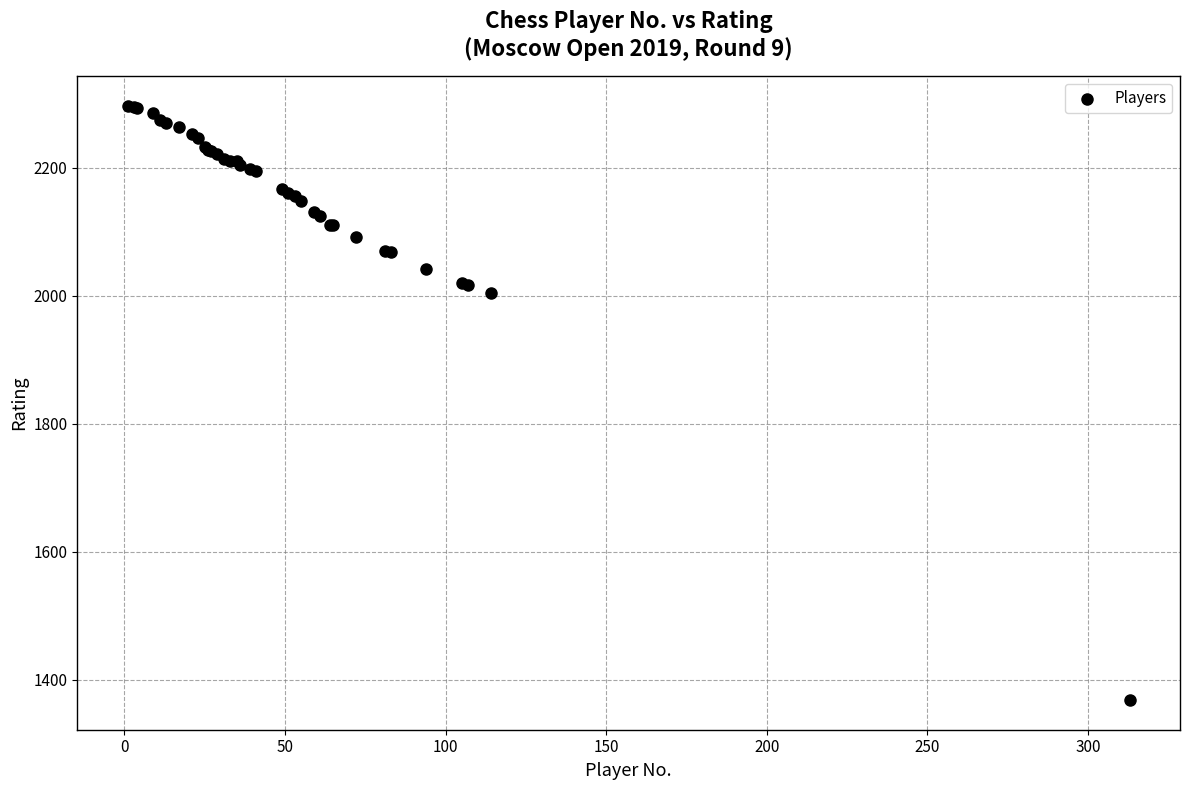

What Y value in the scatter plot is closest to 1832?

2004